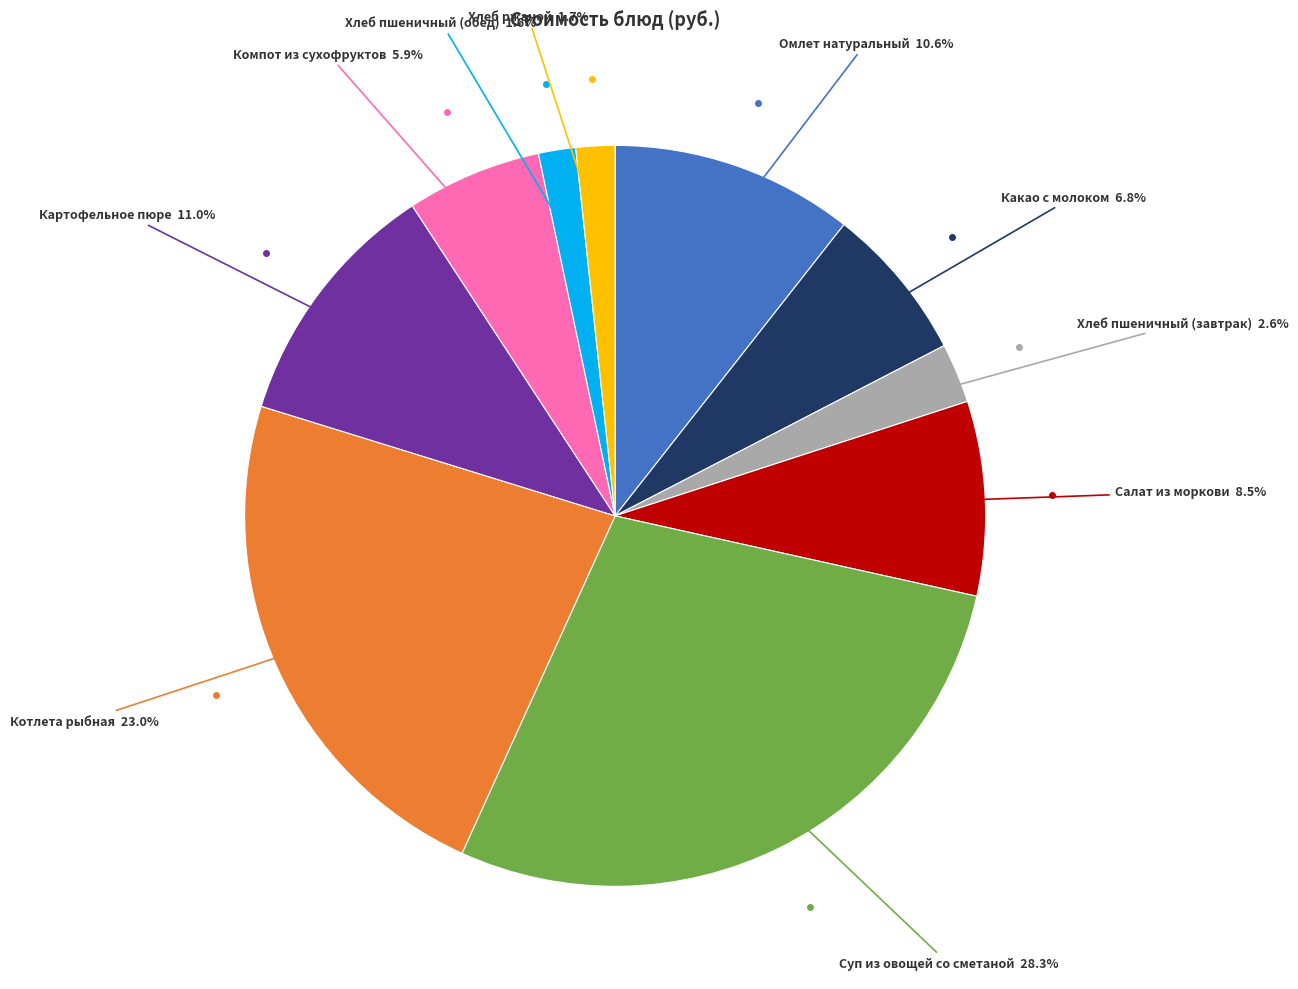

Does any single category account for the majority?

No